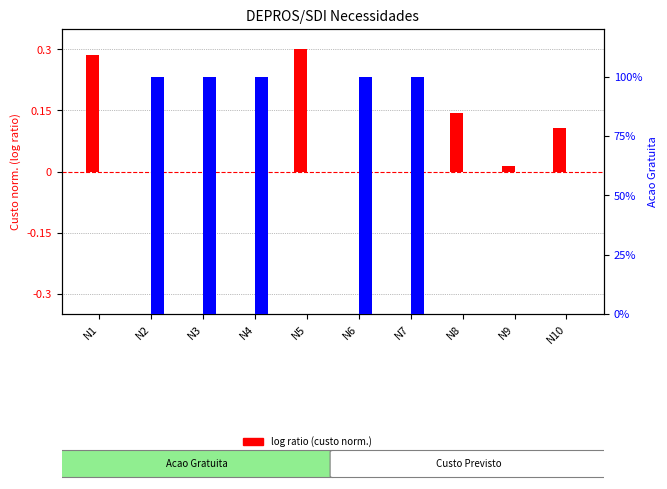

How many series are shown in this chart?

2